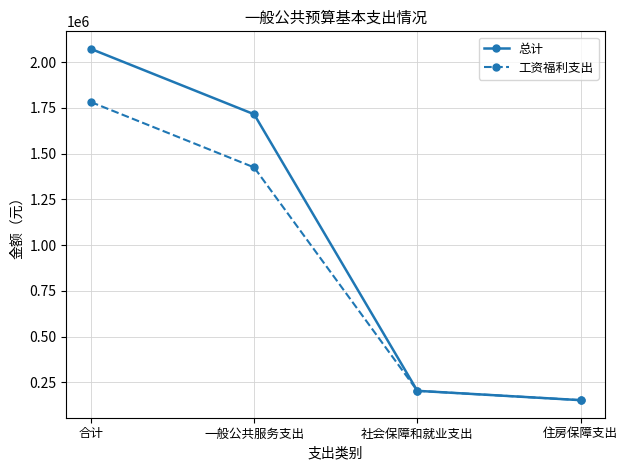

Is it true that 总计 equals 33312.4 at 住房保障支出?

False